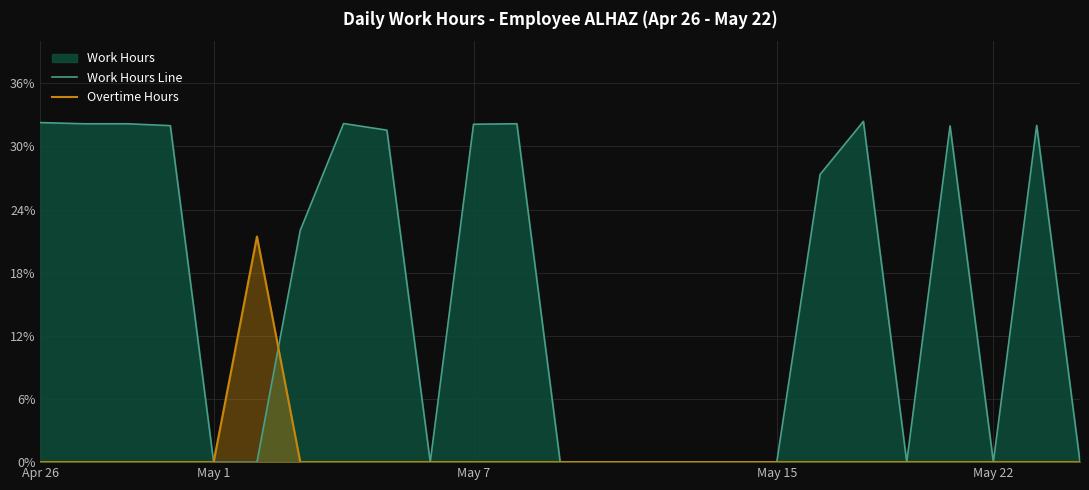

Where does the Work Hours Line series first go above 22?

Apr 26